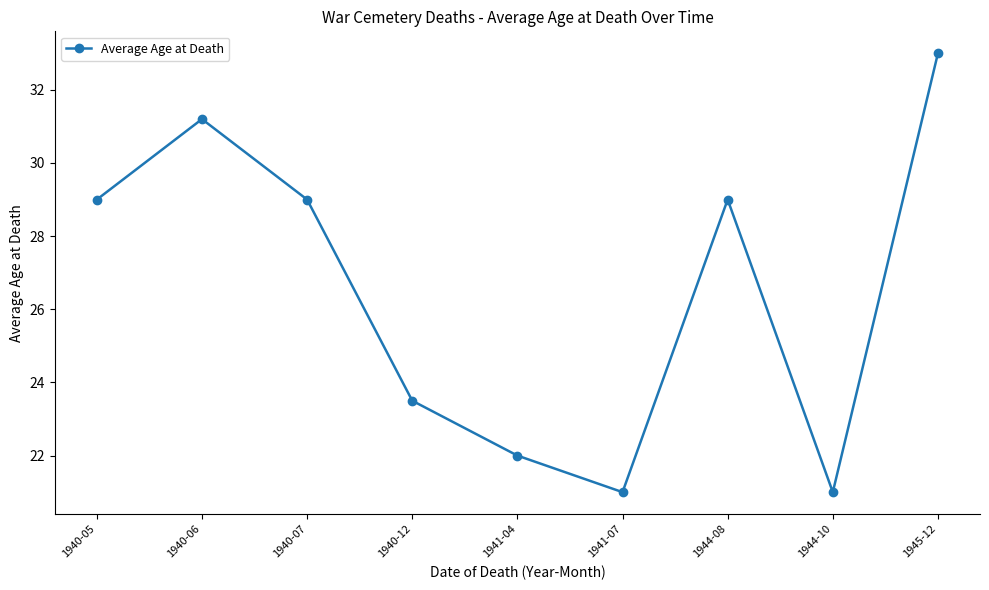

What is the label of the 8th point from the left?

1944-10